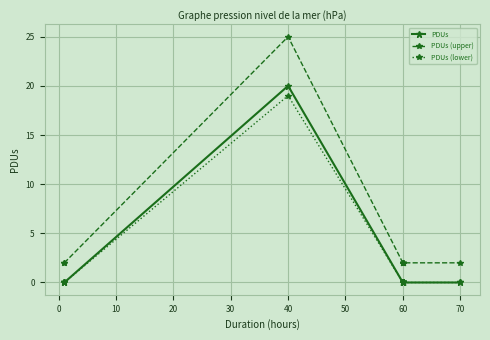

List the series in order of their peak value, highest first.

PDUs (upper), PDUs, PDUs (lower)